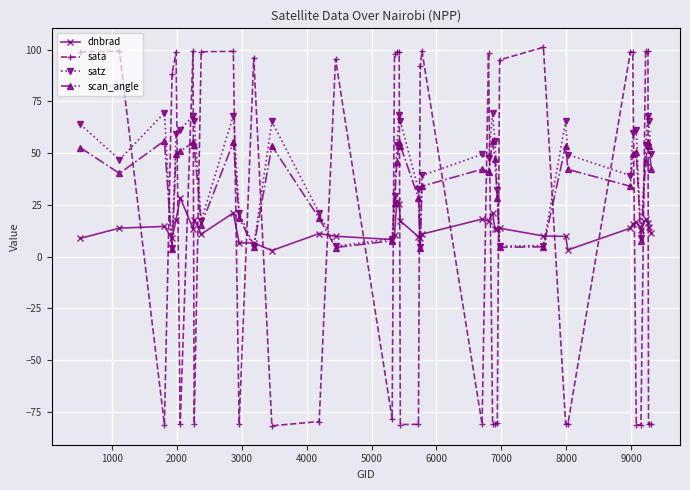

True or false: scan_angle has more than 0 points higher than both neighbors.

True